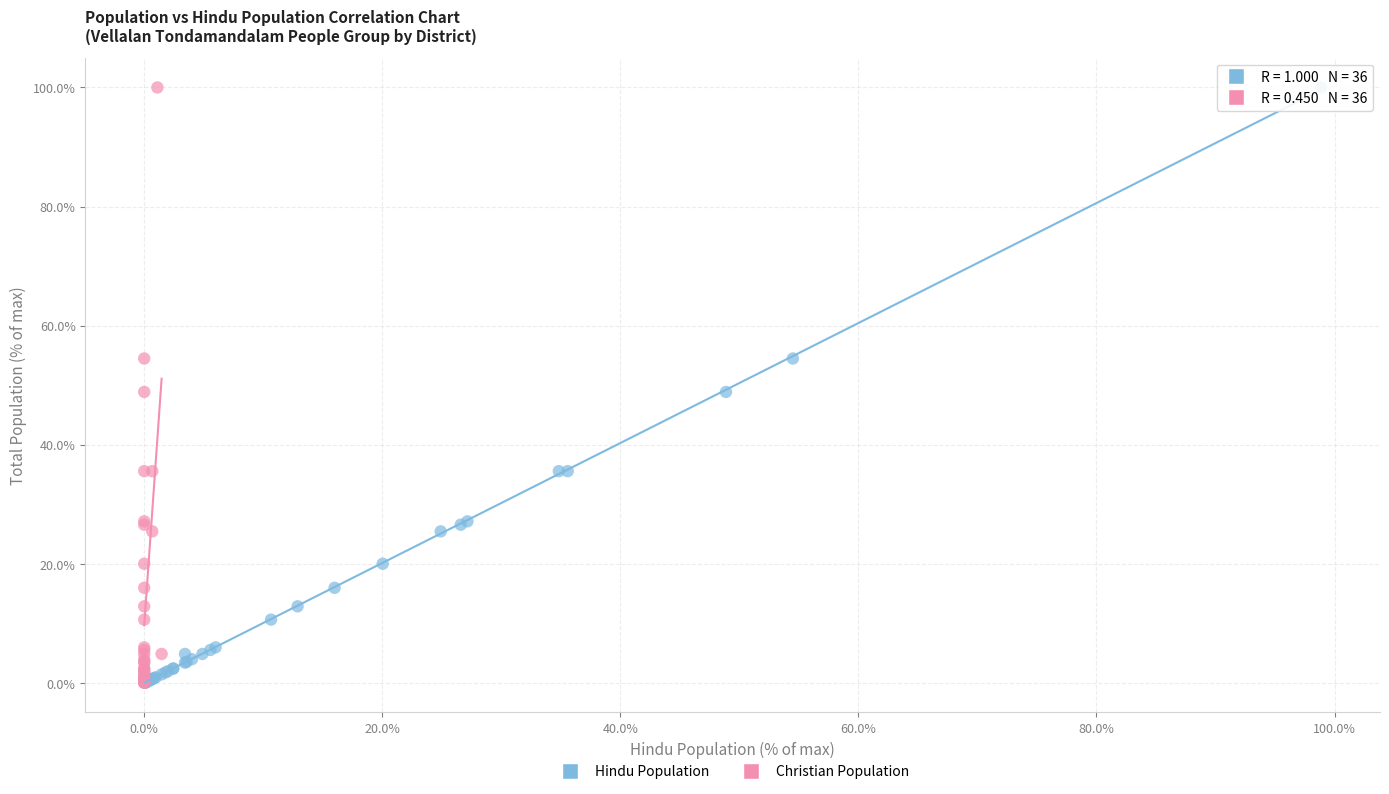

What are all the series names shown in the legend?

Hindu Population, Christian Population